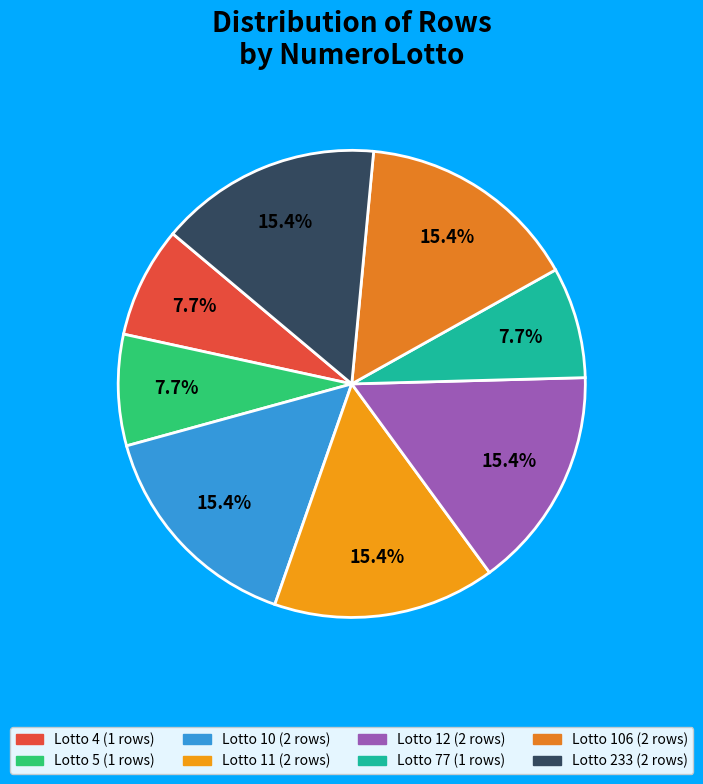

What is the smallest slice in the pie chart?

4